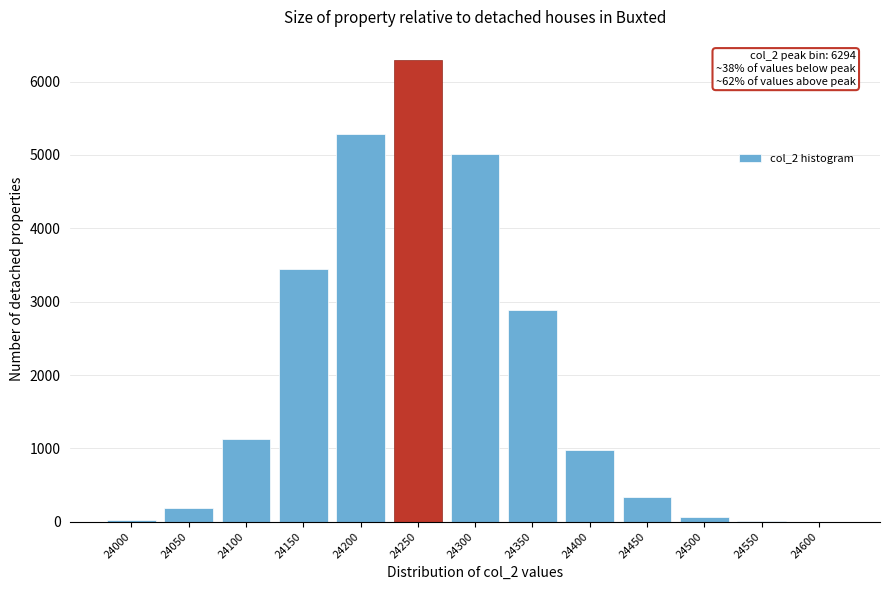

What is the greatest value displayed?

6294